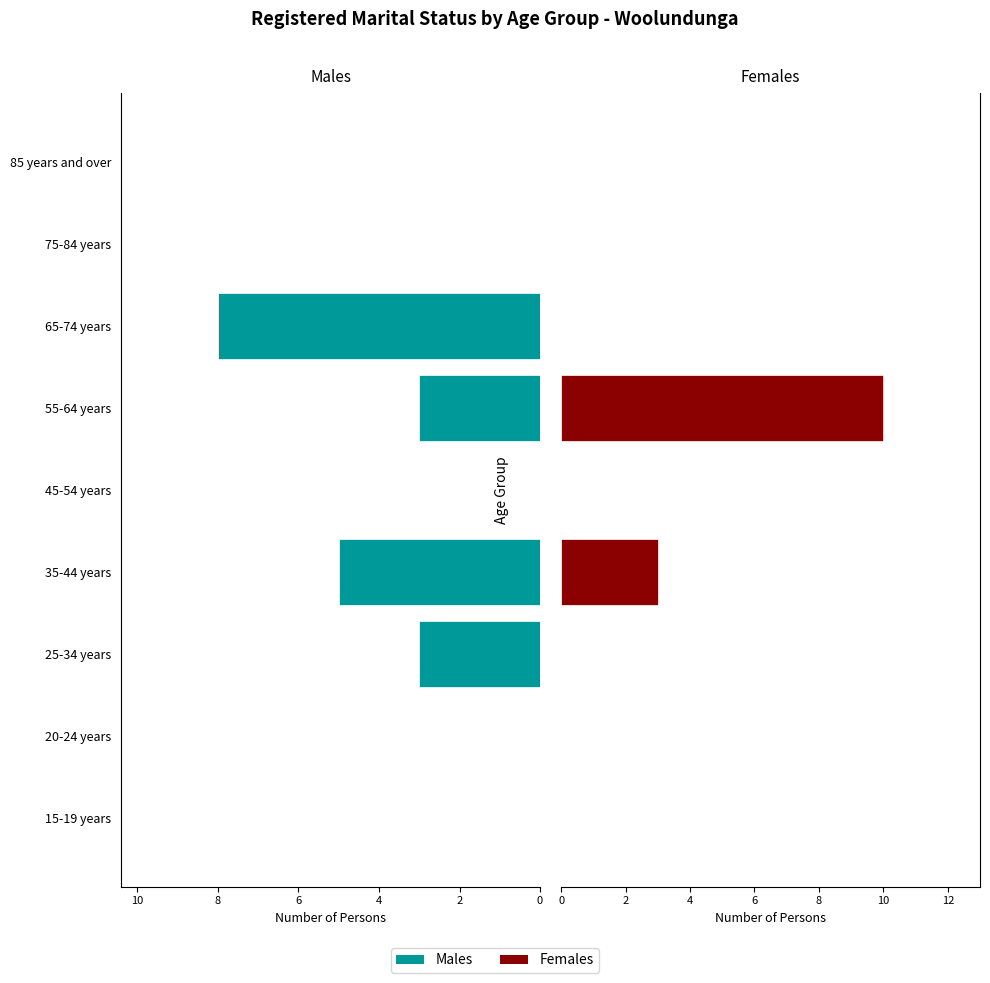

Count the number of data series in this chart.

2